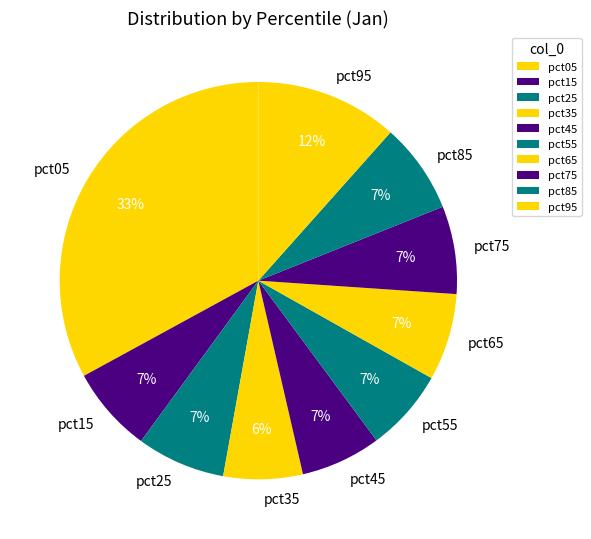

Which slice is the largest?

pct05